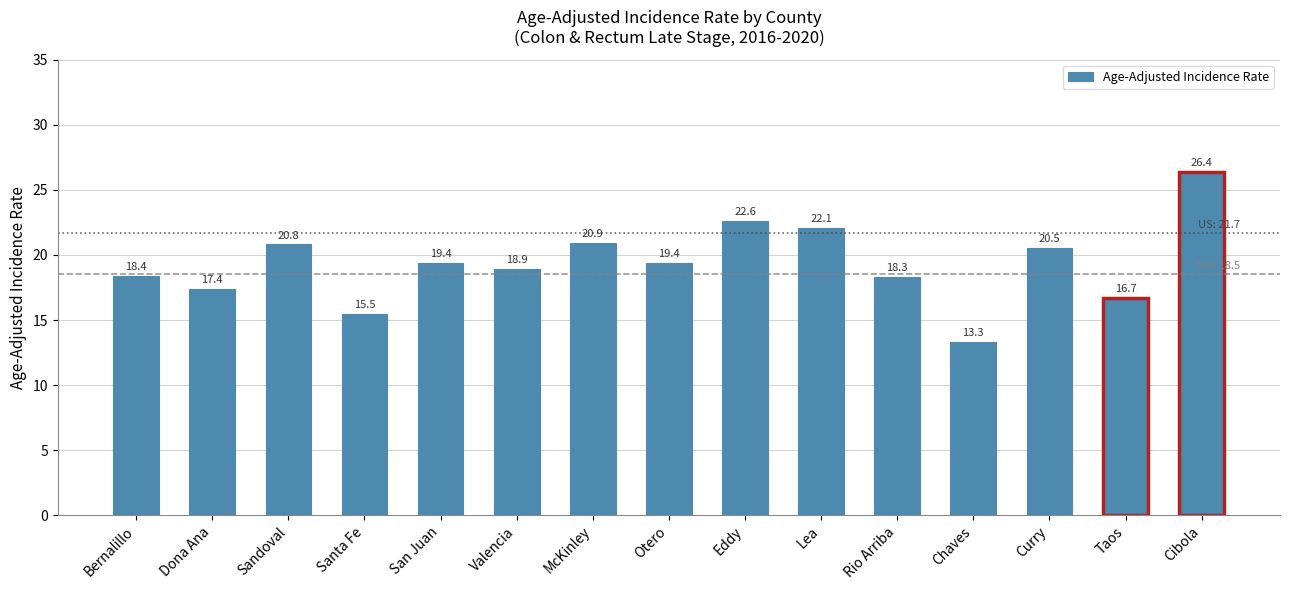

The value at Sandoval is 20.8. True or false?

True